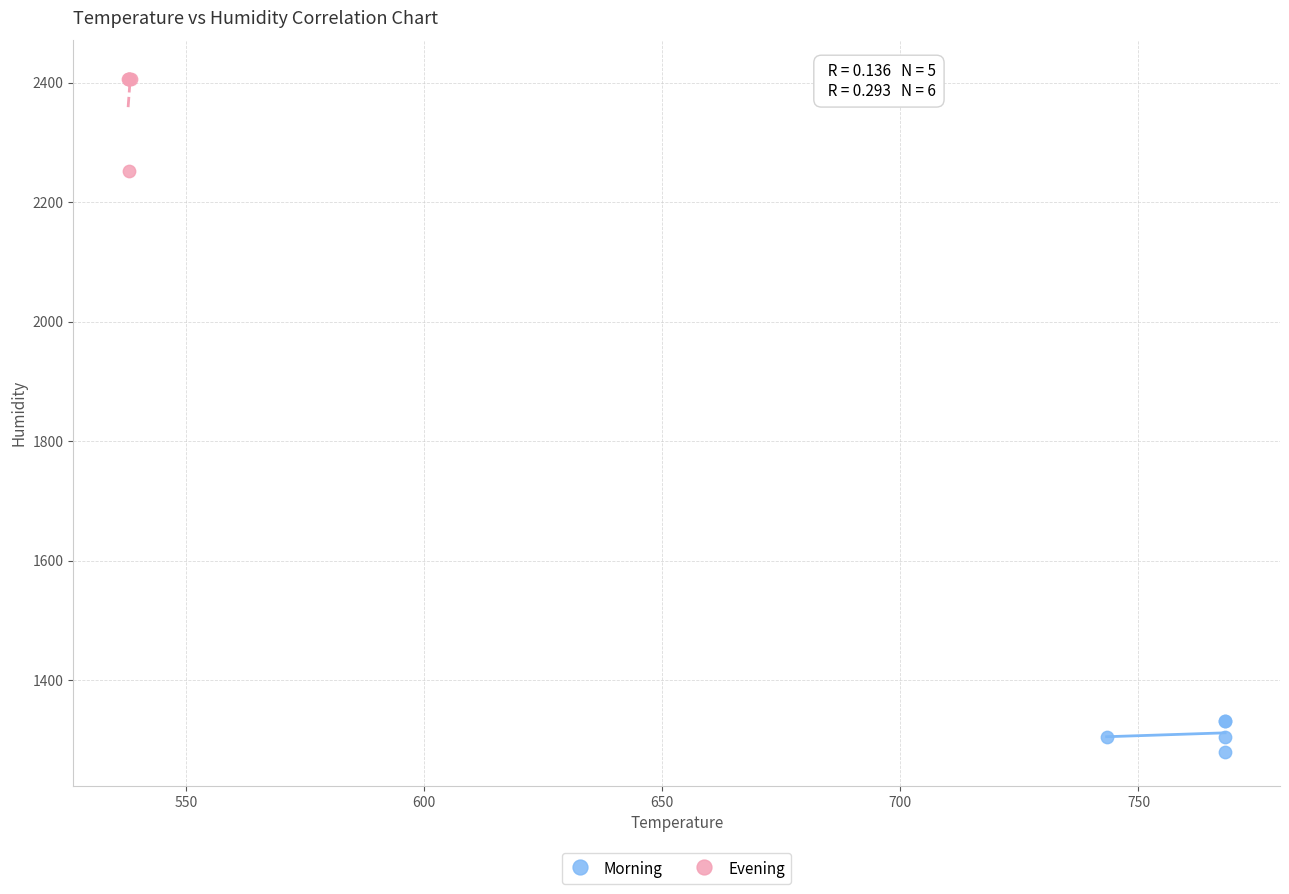

What are all the series names shown in the legend?

Morning, Evening